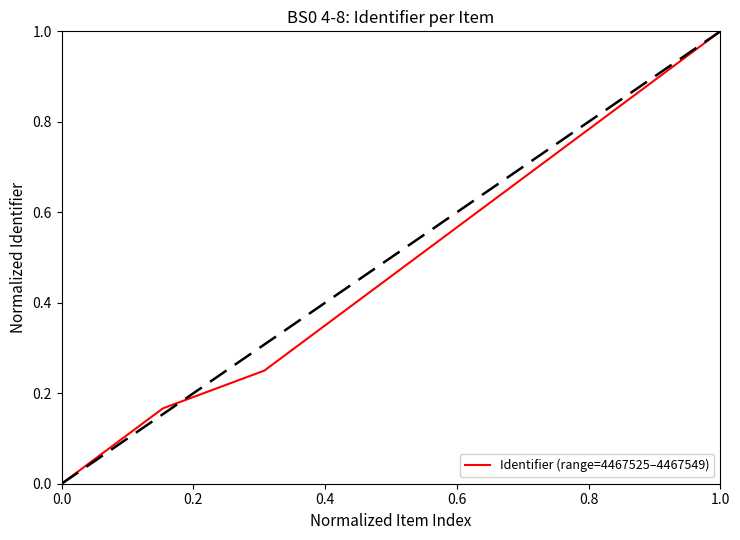

What is the difference between the maximum and minimum values?

1.0